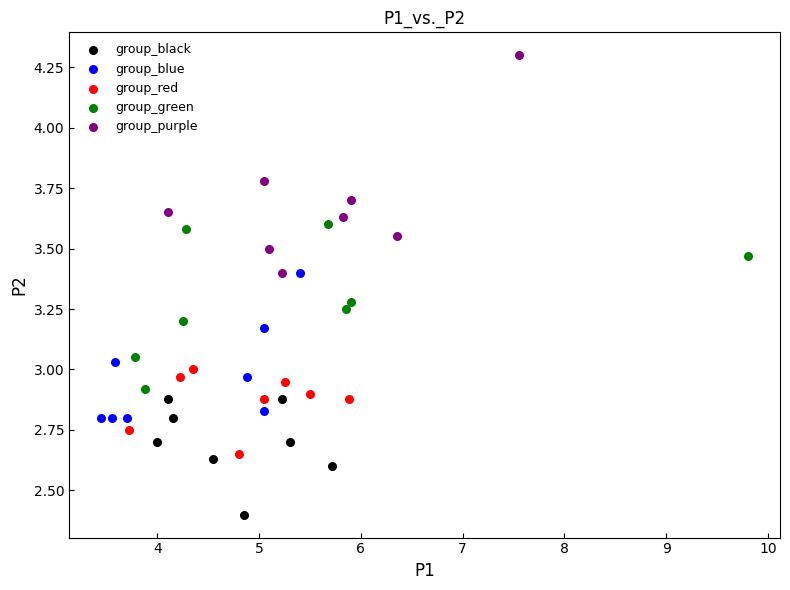

Which series contains the lowest Y value?

group_black